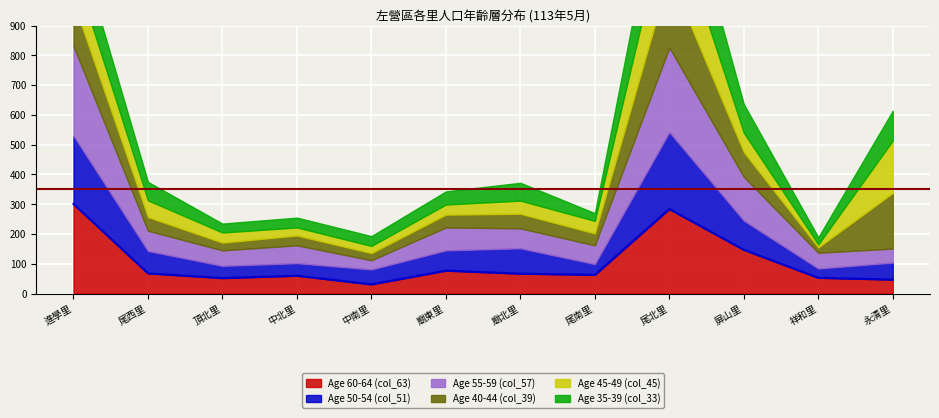

Which series has the largest range (max minus min)?

Age 60-64 (col_63)